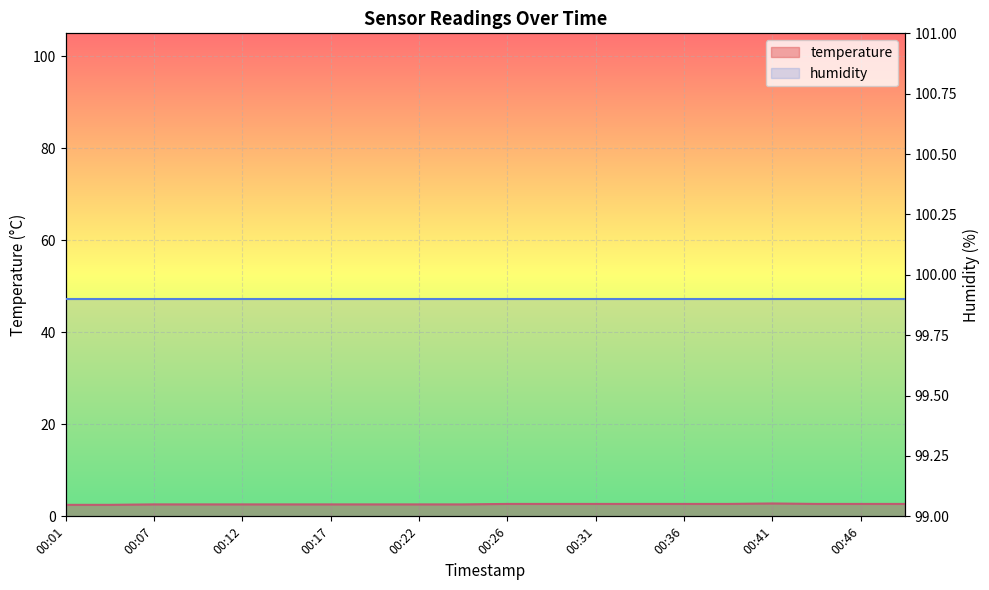

True or false: the data has more than 1 interior local peaks.

False